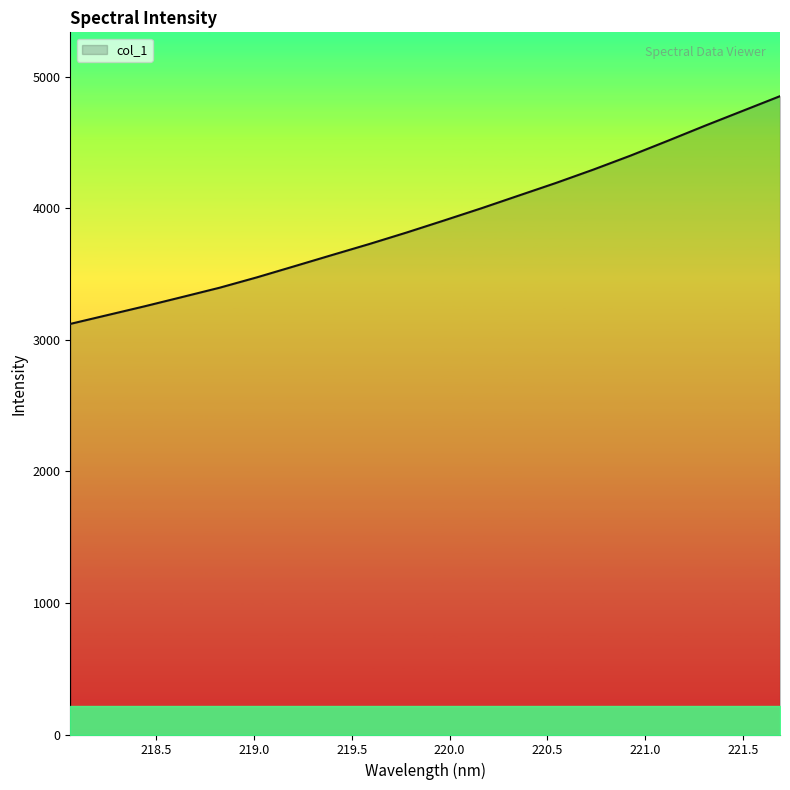

What is the greatest value displayed?

4852.7